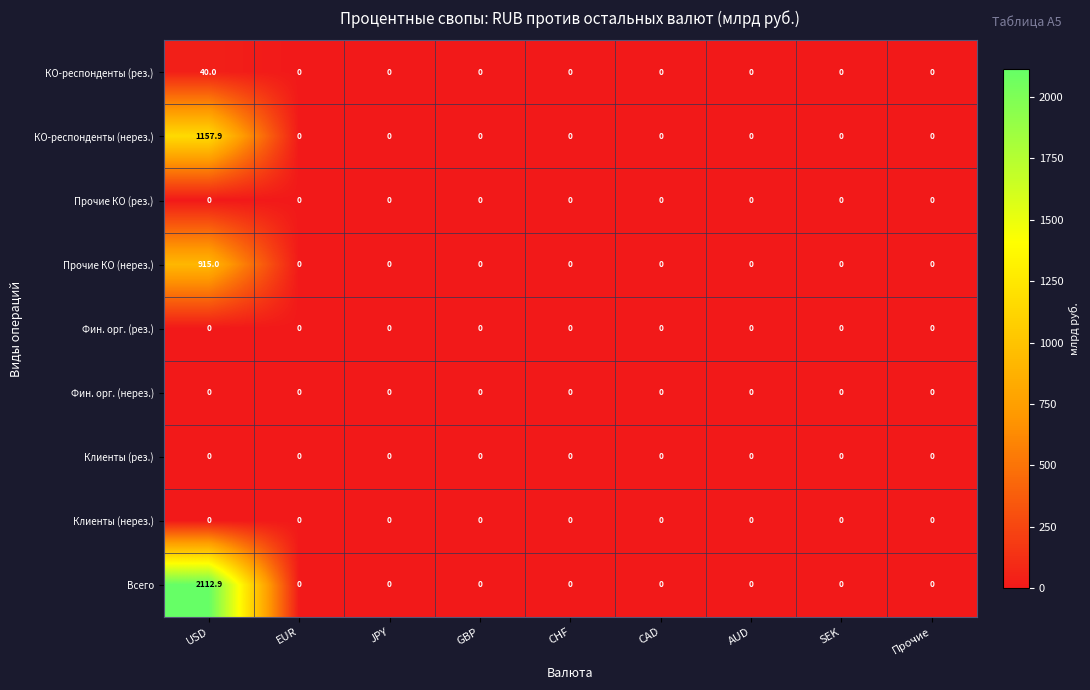

Which category has the highest value in the Прочие КО (нерез.) series?

USD